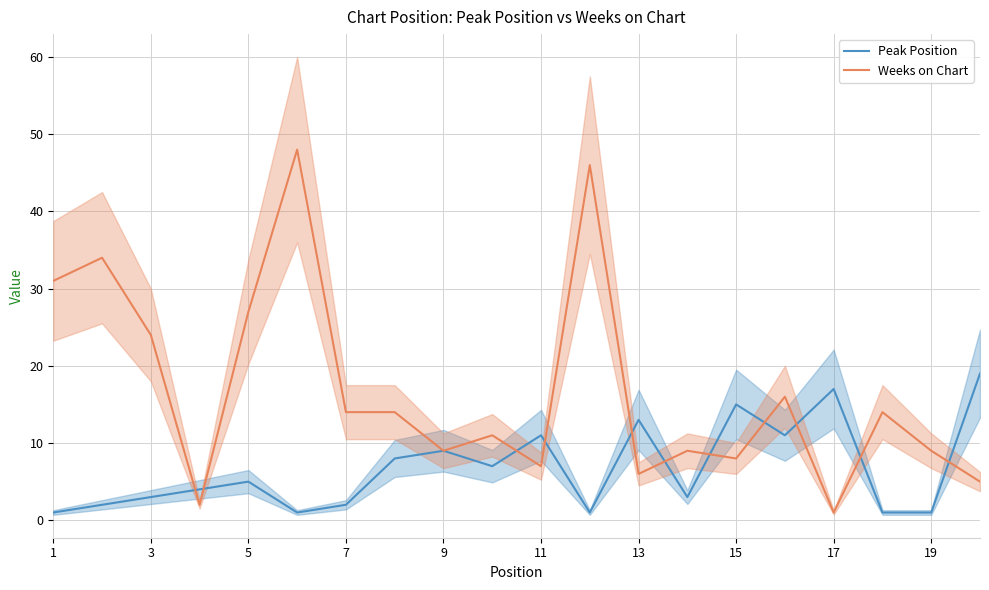

What is the value of the Weeks on Chart point at the 4th from the left?

2